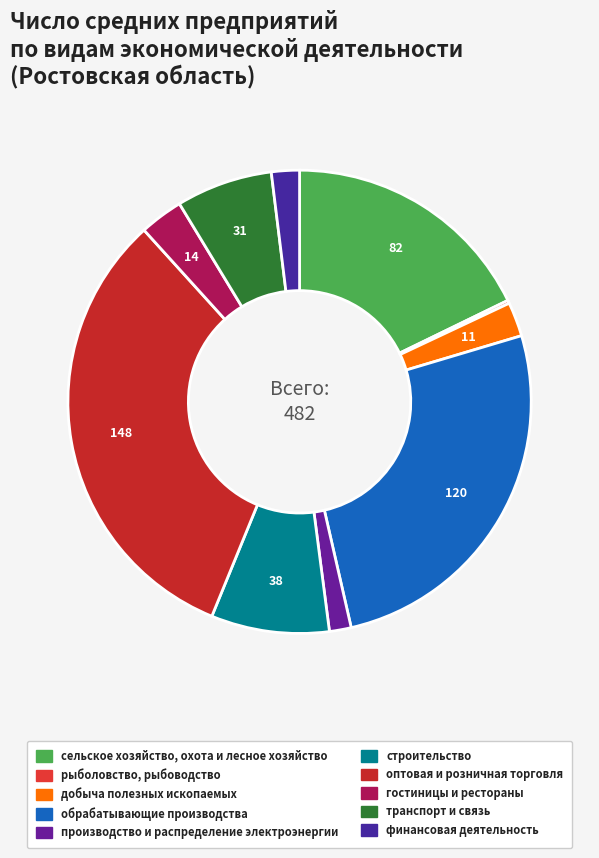

Does обрабатывающие производства account for over 50% of the chart?

No